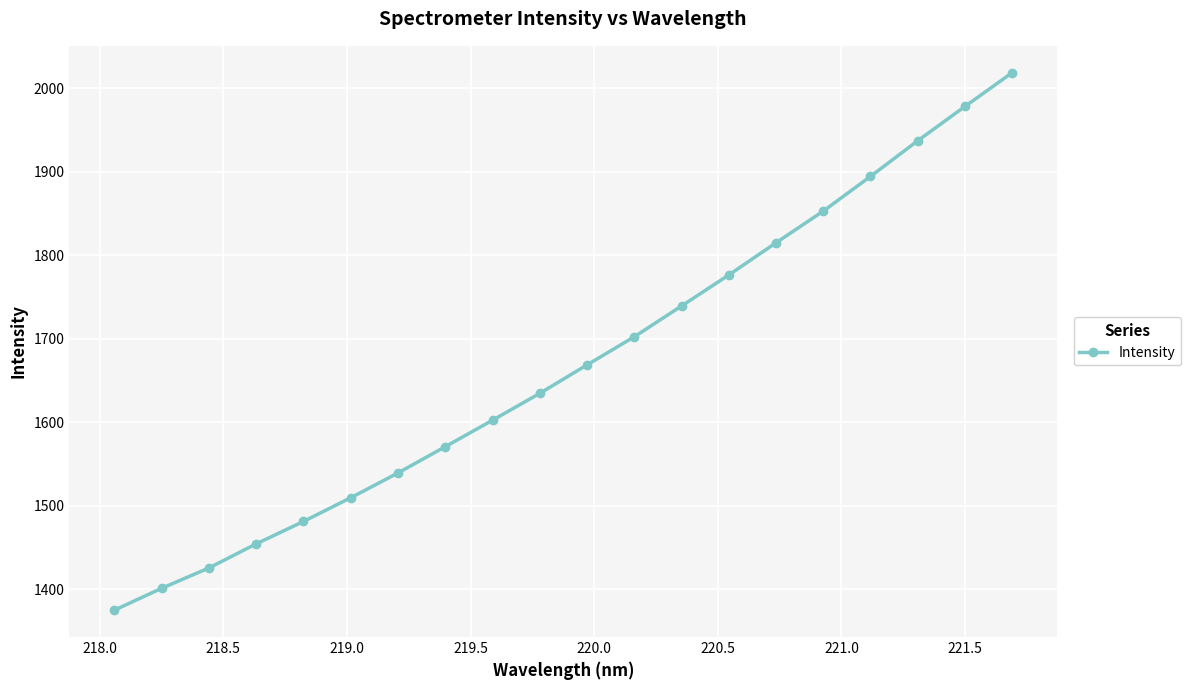

What is the value of the 9th point from the left?

1602.4